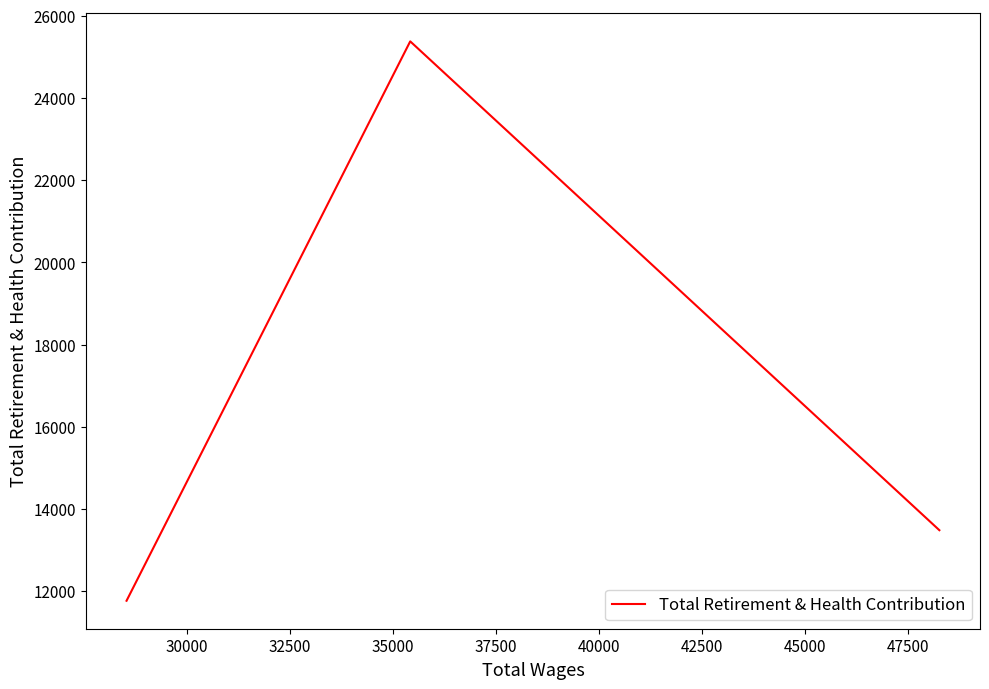

How many series are shown in this chart?

1